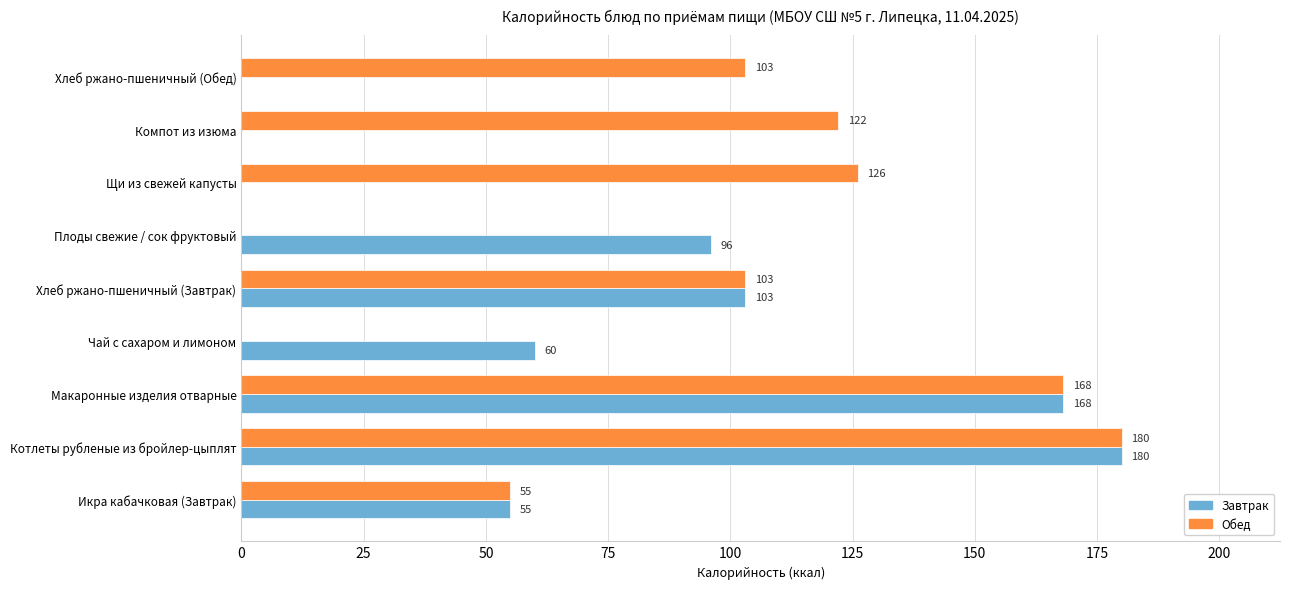

Count the number of data series in this chart.

2